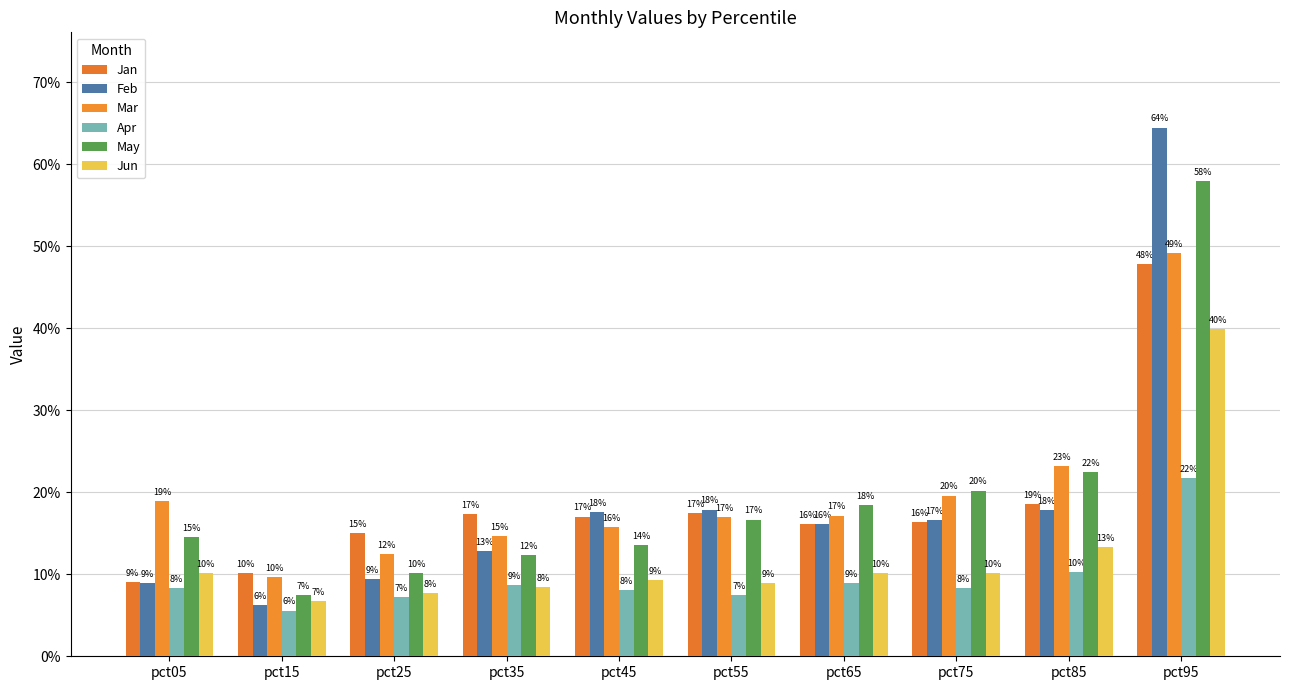

Does the chart contain stacked bars?

No